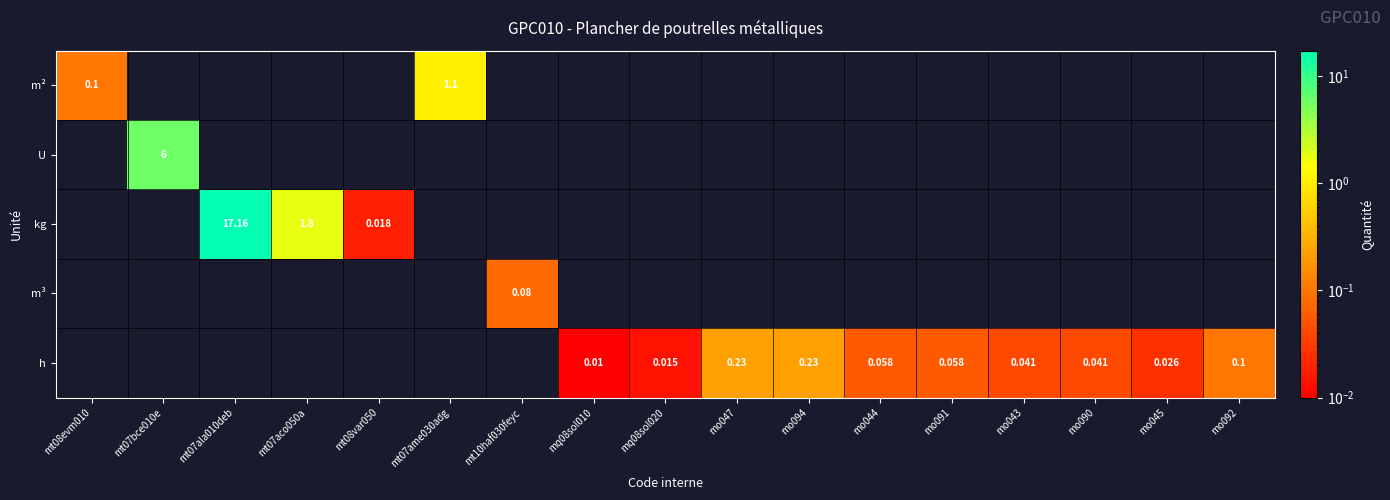

At how many categories does at least one series exceed 14?

1